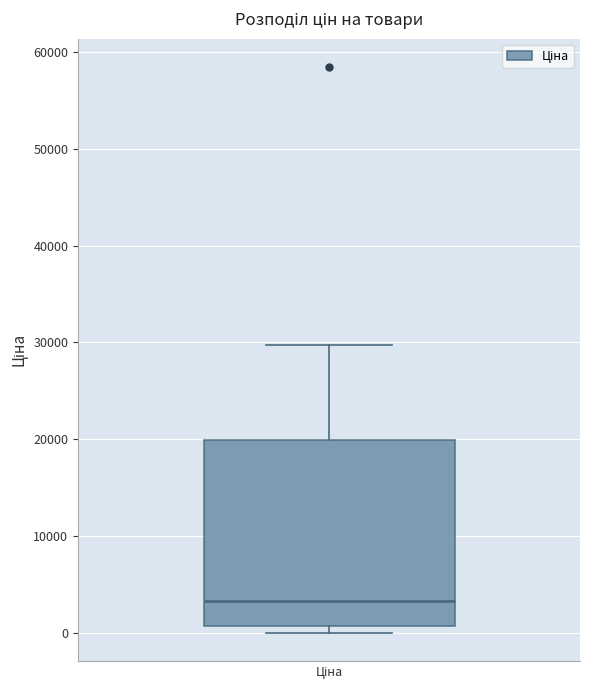

Transcribe this box plot: give where the median line is, the range the box spans, and where the two whiskers end, as read against the y-axis. The values are not printed on the chart, so give them approximately, as read against the axis.

median 3000, box 1000 to 20000, whiskers 0 to 30000